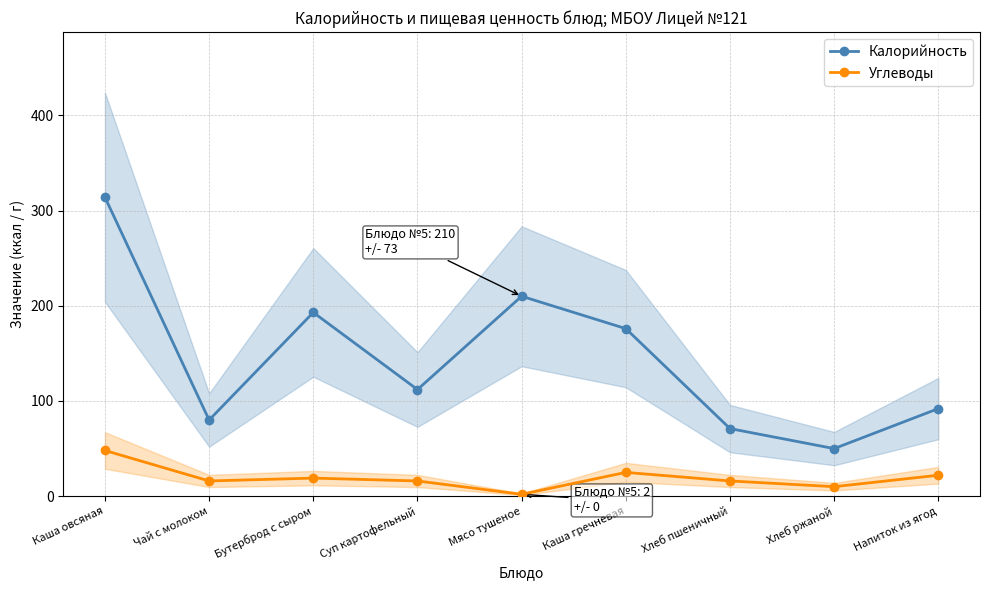

At which label does Углеводы reach its minimum?

Мясо тушеное